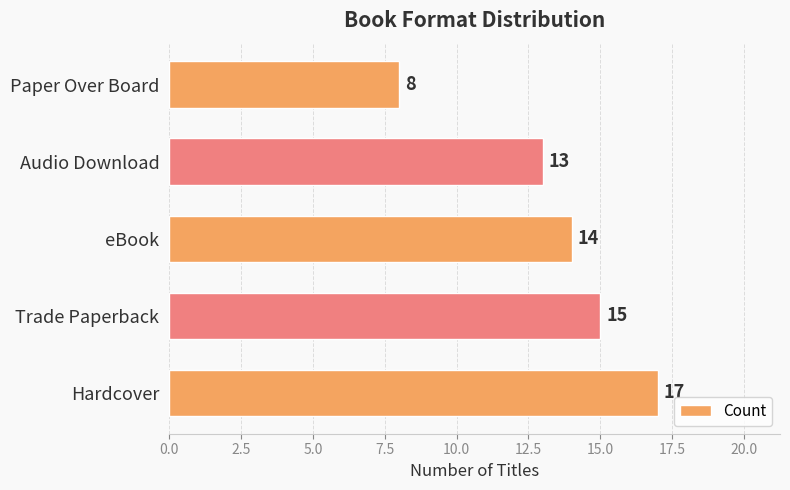

List the labels in order of value, smallest first.

Paper Over Board, Audio Download, eBook, Trade Paperback, Hardcover